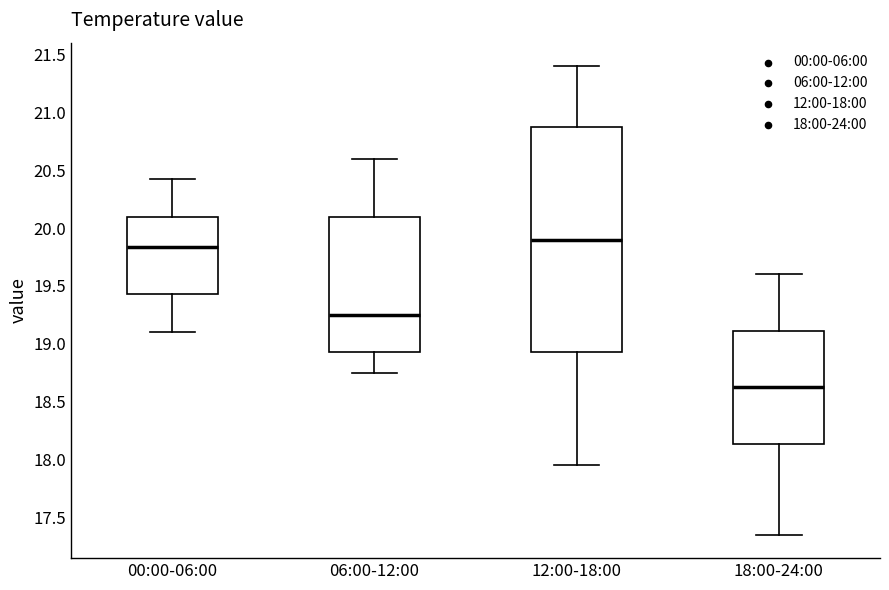

Which box is the tallest, from its lower edge to its upper edge?

12:00-18:00